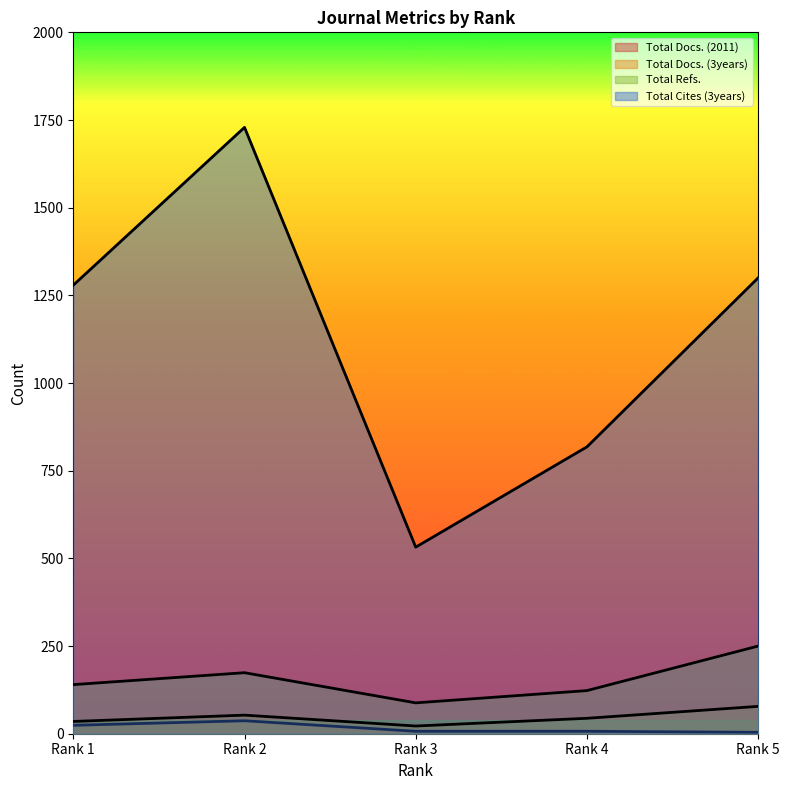

What are all the series names shown in the legend?

Total Docs. (2011), Total Docs. (3years), Total Refs., Total Cites (3years)